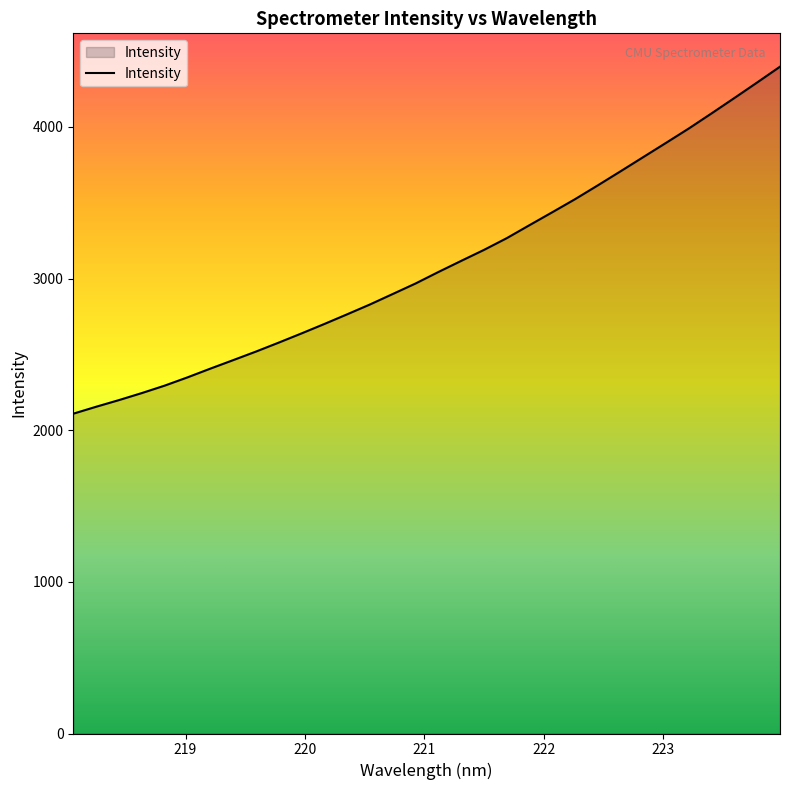

What is the minimum value shown in the chart?

2109.1